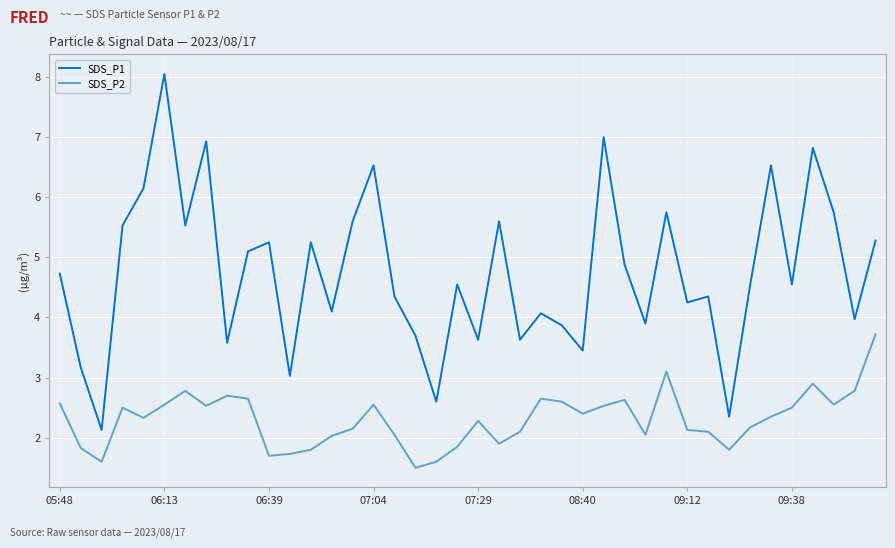

Which series has the largest range (max minus min)?

SDS_P1